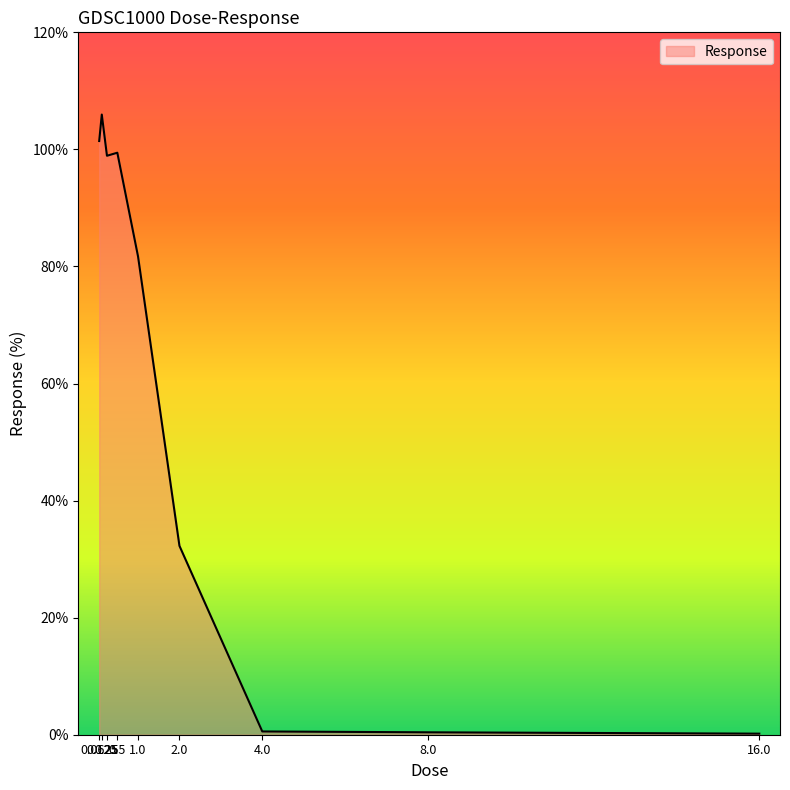

What is the difference between the maximum and minimum values?

105.8